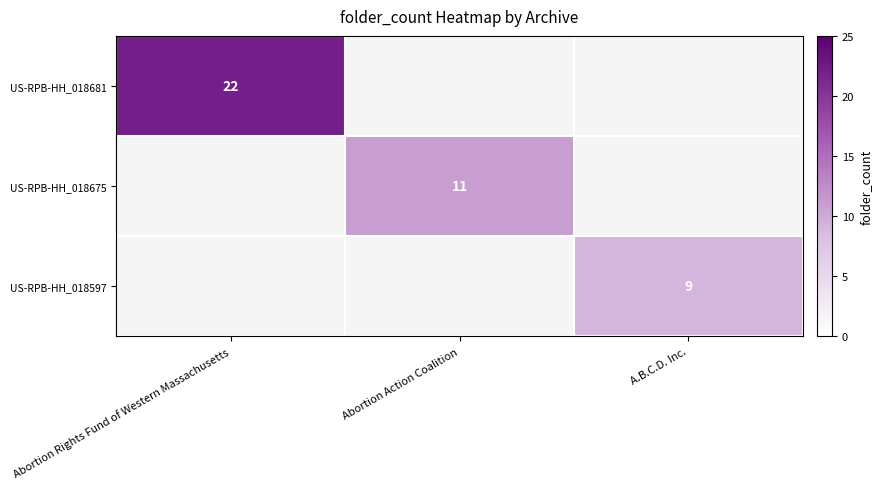

True or false: US-RPB-HH_018597 has a value of 16 at A.B.C.D. Inc..

False